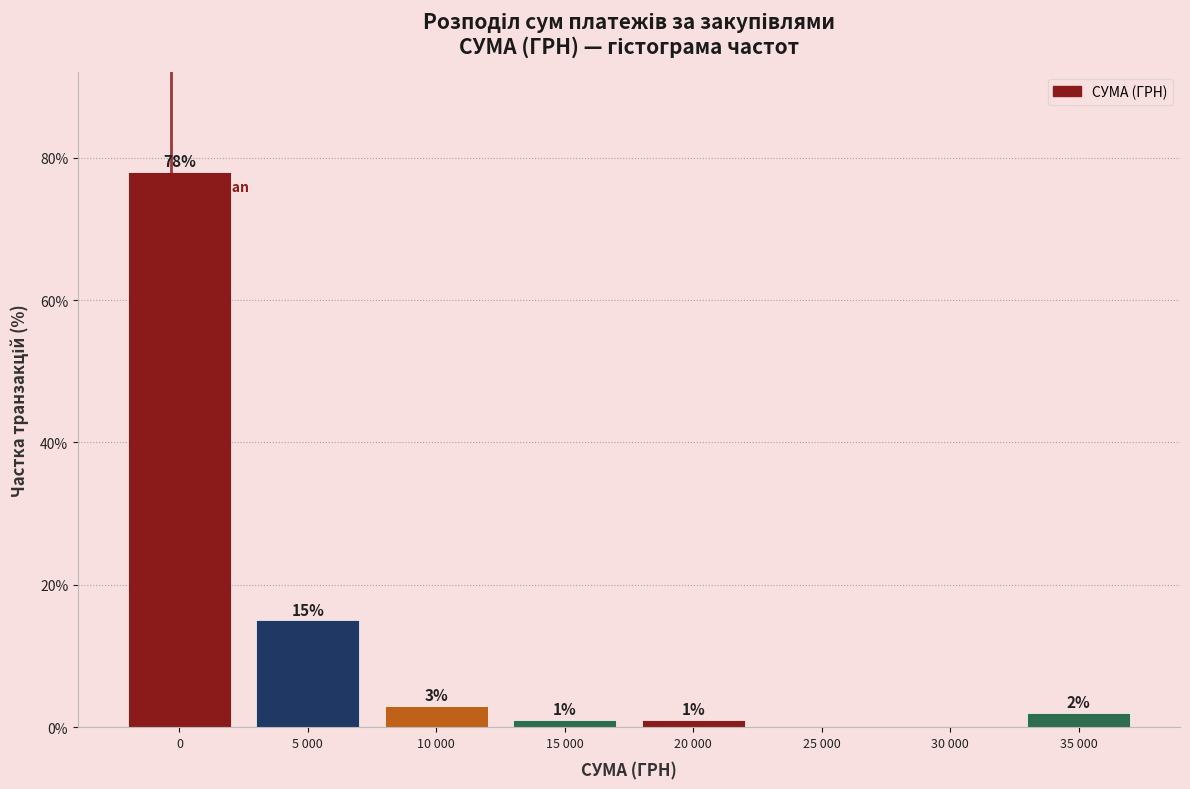

Reading left to right, list all the values displayed in this chart.

0=78	5 000=15	10 000=3	15 000=1	20 000=1	25 000=0	30 000=0	35 000=2